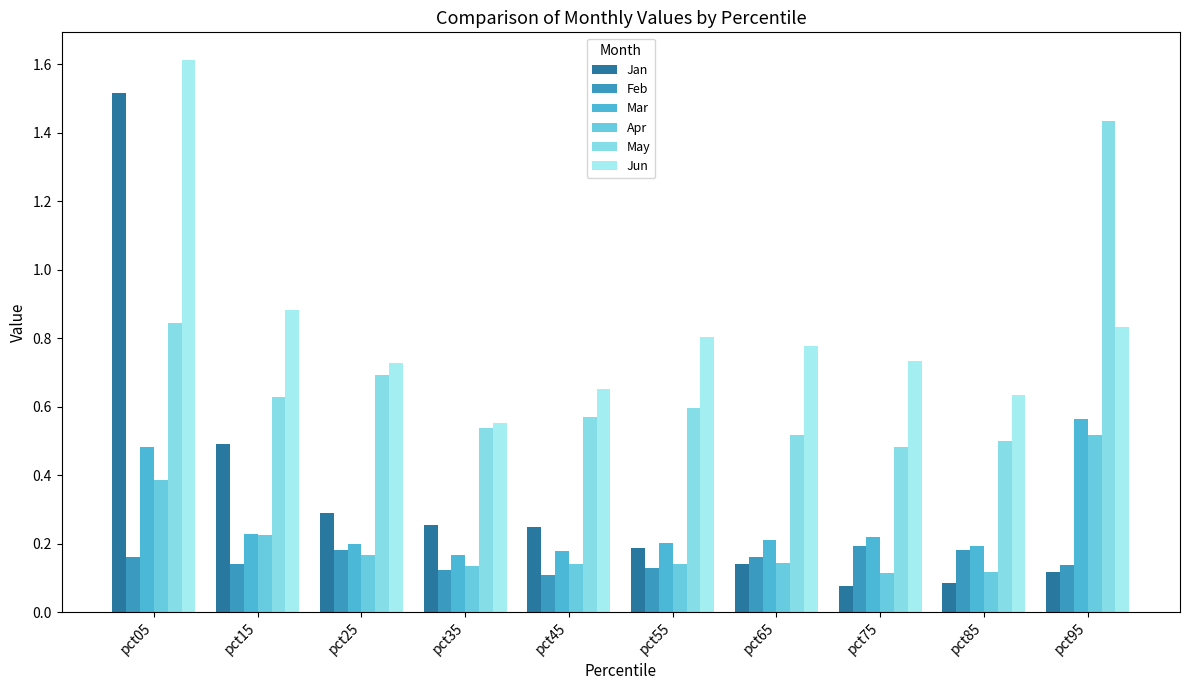

Count the Jun values in the range 0 to 1.

9